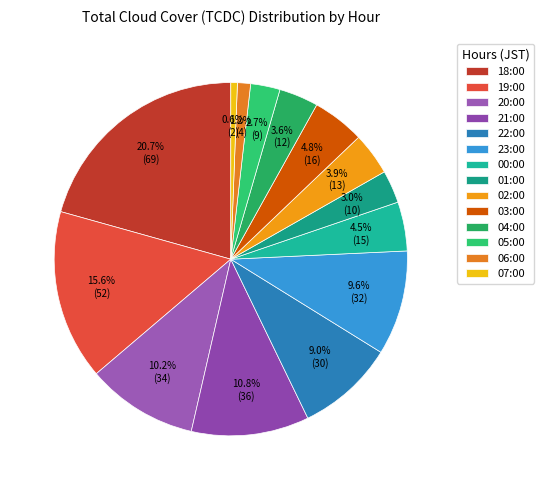

How many slices are in this pie chart?

14